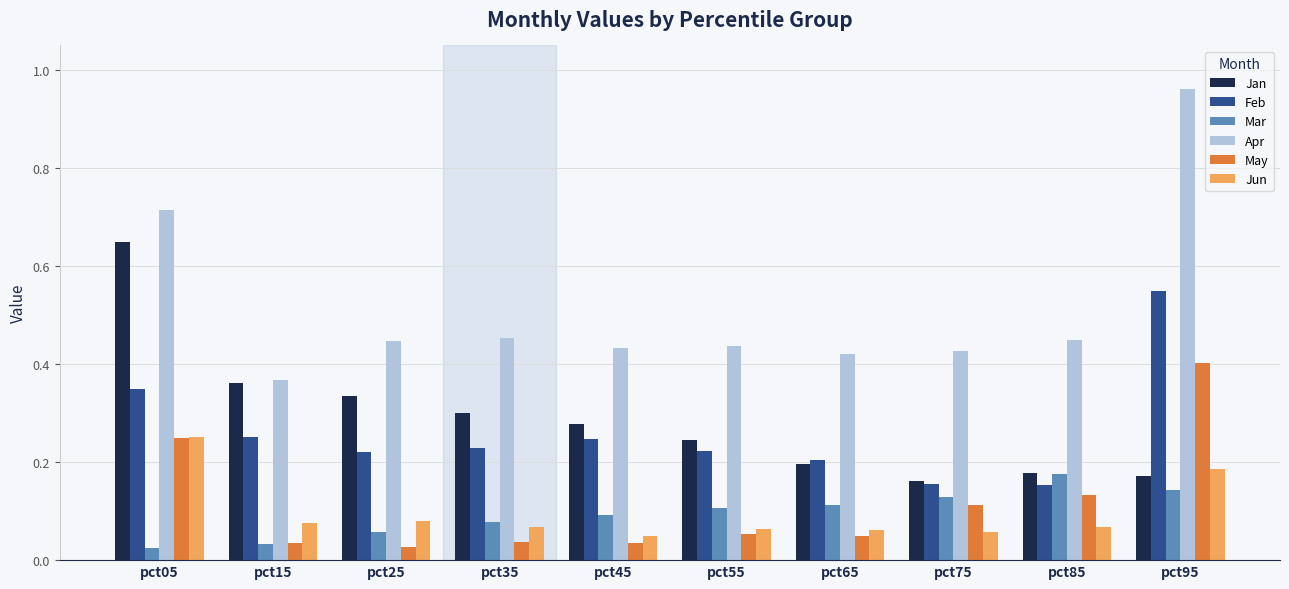

Which label corresponds to the largest value in the chart?

pct95